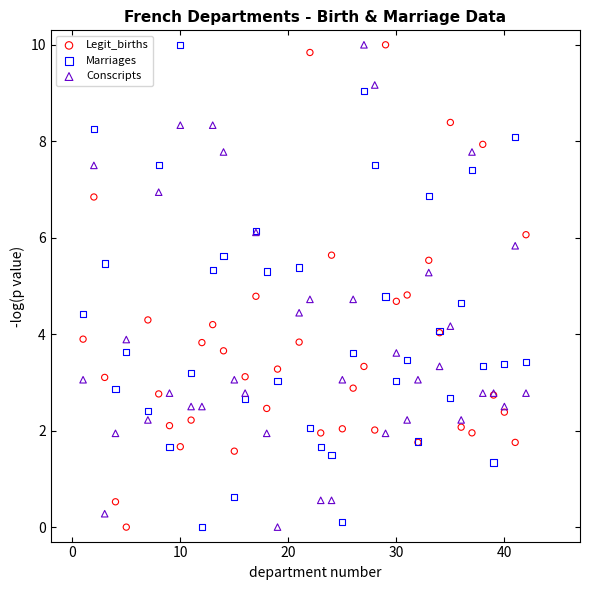

What is the X range (max minus min) for the scatter plot?

41.0